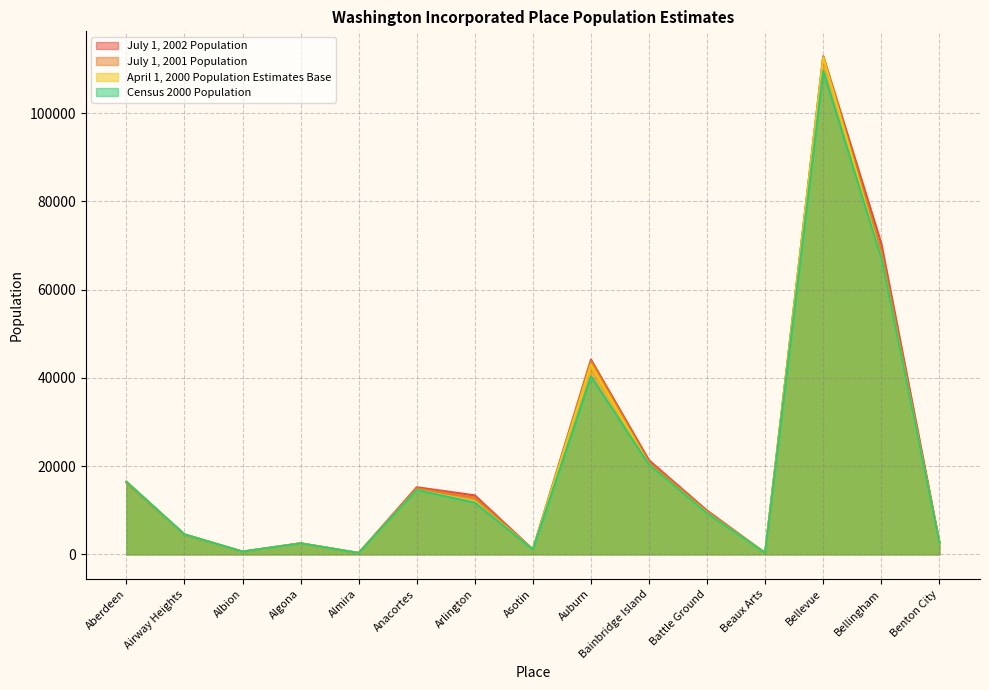

At which label is April 1, 2000 Population Estimates Base closest to 56470?

Bellingham